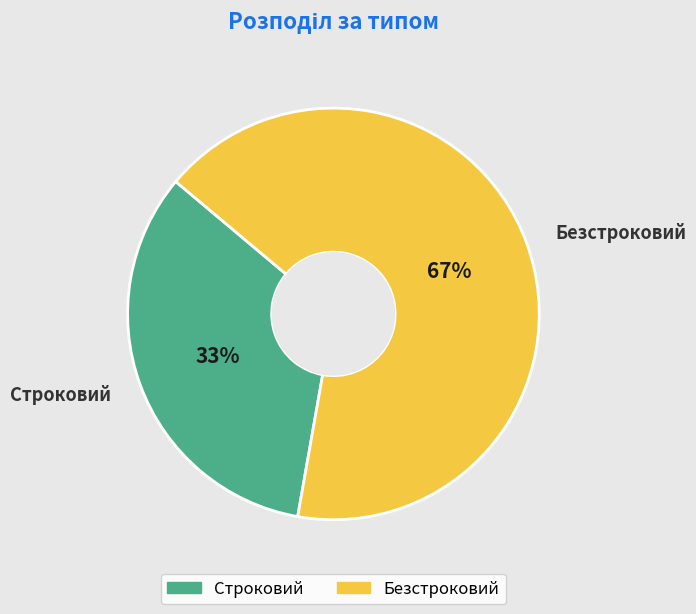

To the nearest percent, what is the combined percentage of Безстроковий and Строковий?

100%